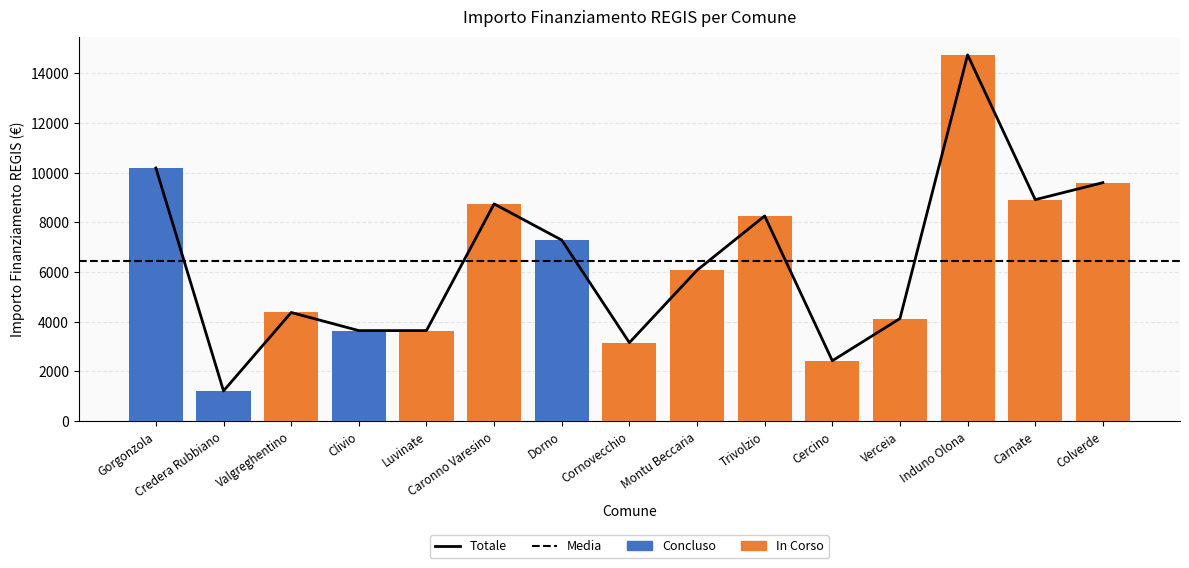

Reading left to right, extract all data points from this chart.

Concluso: Gorgonzola=10192	Credera Rubbiano=1215	Valgreghentino=0	Clivio=3645	Luvinate=0	Caronno Varesino=0	Dorno=7290	Cornovecchio=0	Montu Beccaria=0	Trivolzio=0	Cercino=0	Verceia=0	Induno Olona=0	Carnate=0	Colverde=0
In Corso: Gorgonzola=0	Credera Rubbiano=0	Valgreghentino=4374	Clivio=0	Luvinate=3645	Caronno Varesino=8748	Dorno=0	Cornovecchio=3159	Montu Beccaria=6075	Trivolzio=8262	Cercino=2430	Verceia=4131	Induno Olona=14749	Carnate=8918	Colverde=9604